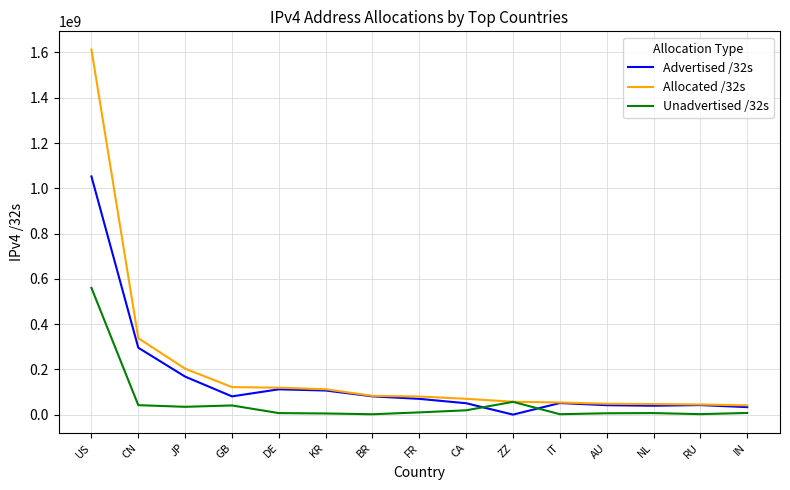

Which series has the largest total across all categories?

Allocated /32s